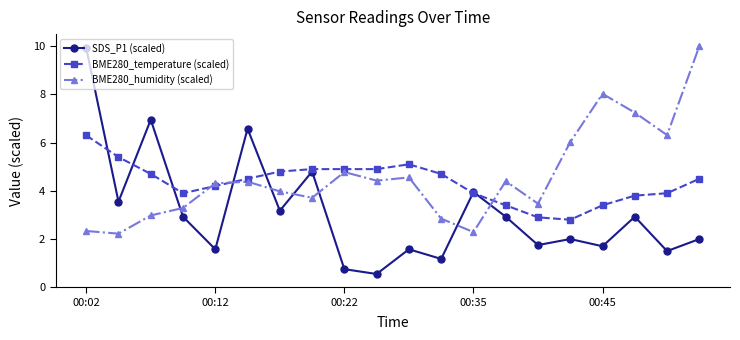

At how many categories does at least one series exceed 1?

20